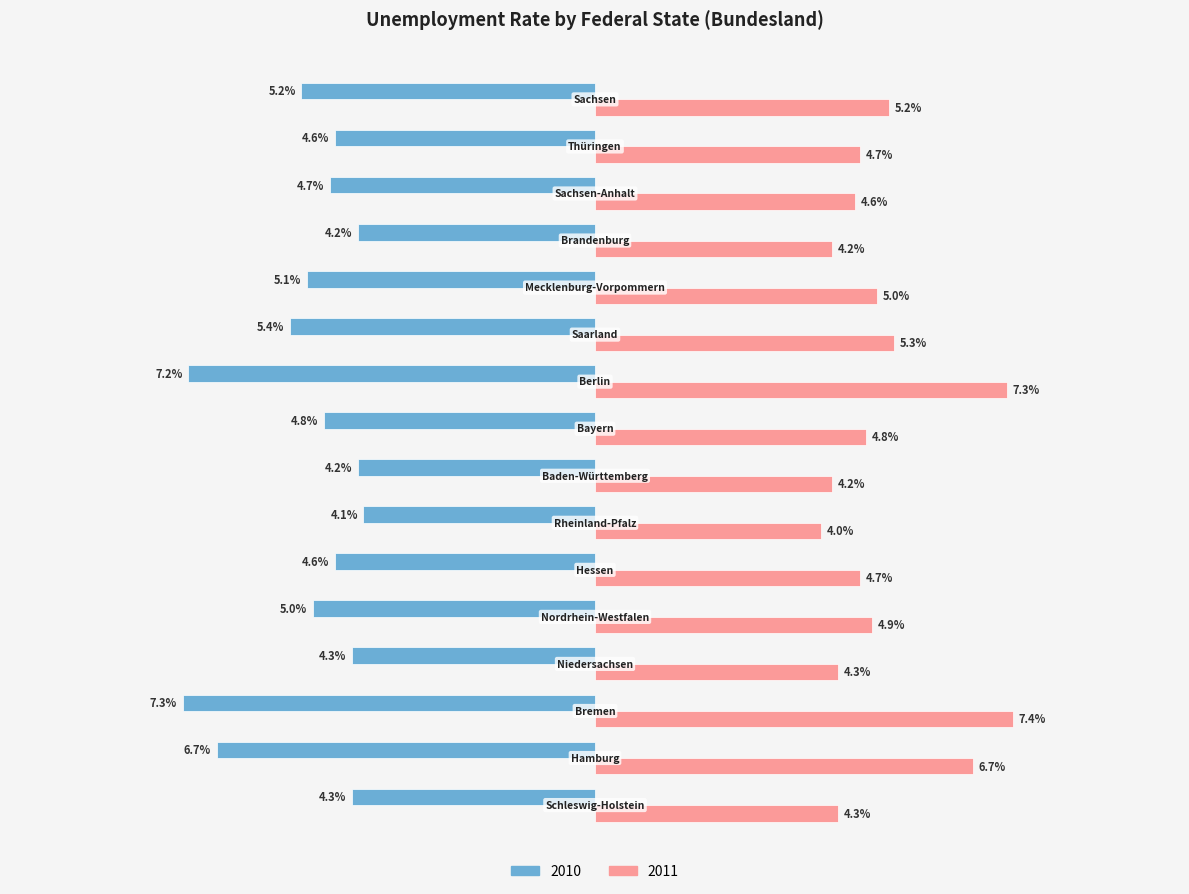

Rank the series by their maximum value, from highest to lowest.

2011, 2010